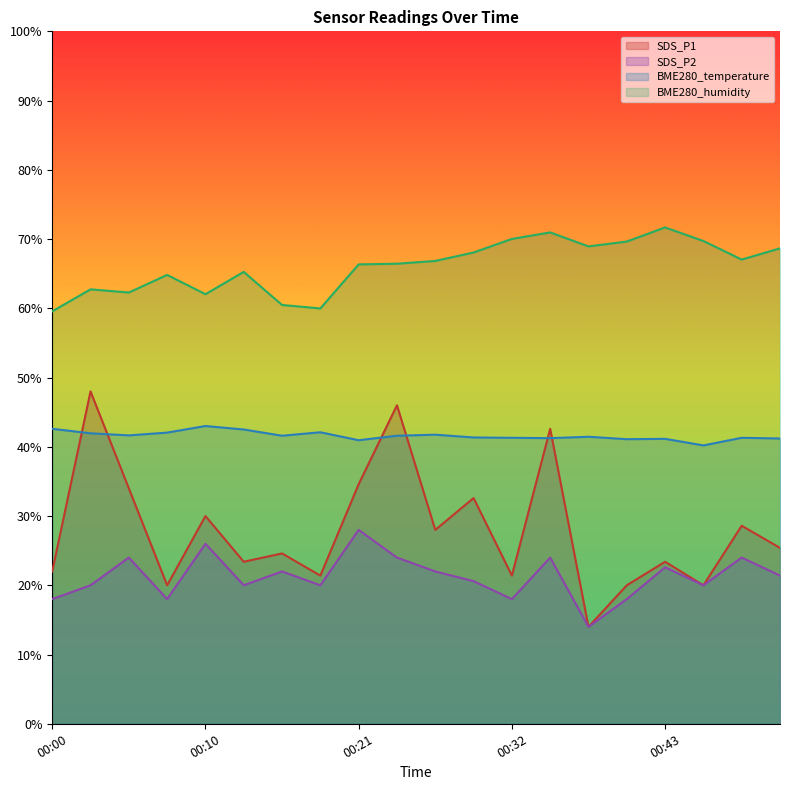

How many values in the SDS_P2 series are below 21?

10